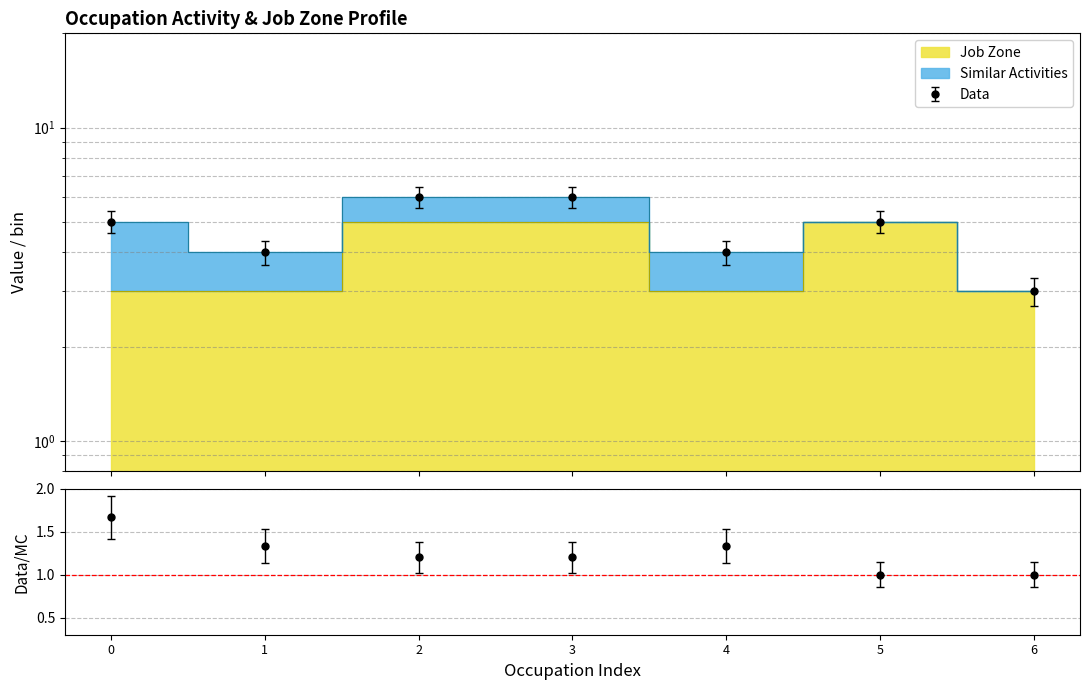

True or false: there are more than 2 points higher than both neighbors.

False